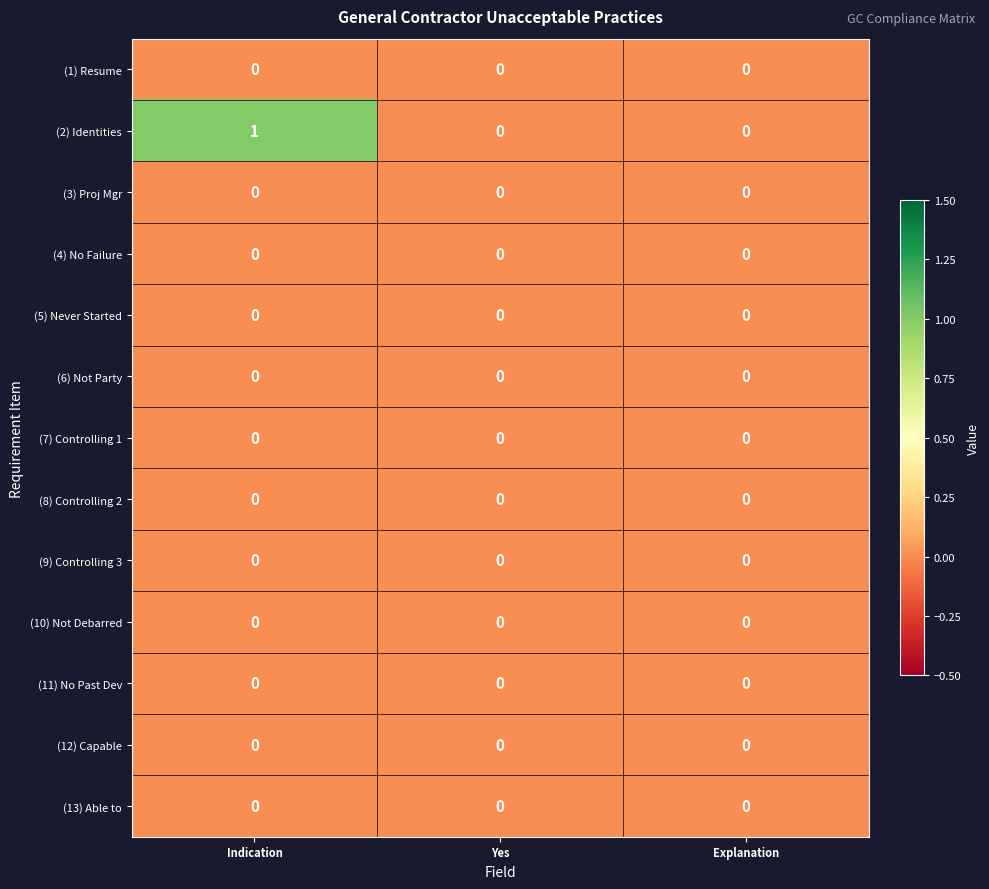

At which category is the sum across all series the highest?

Indication